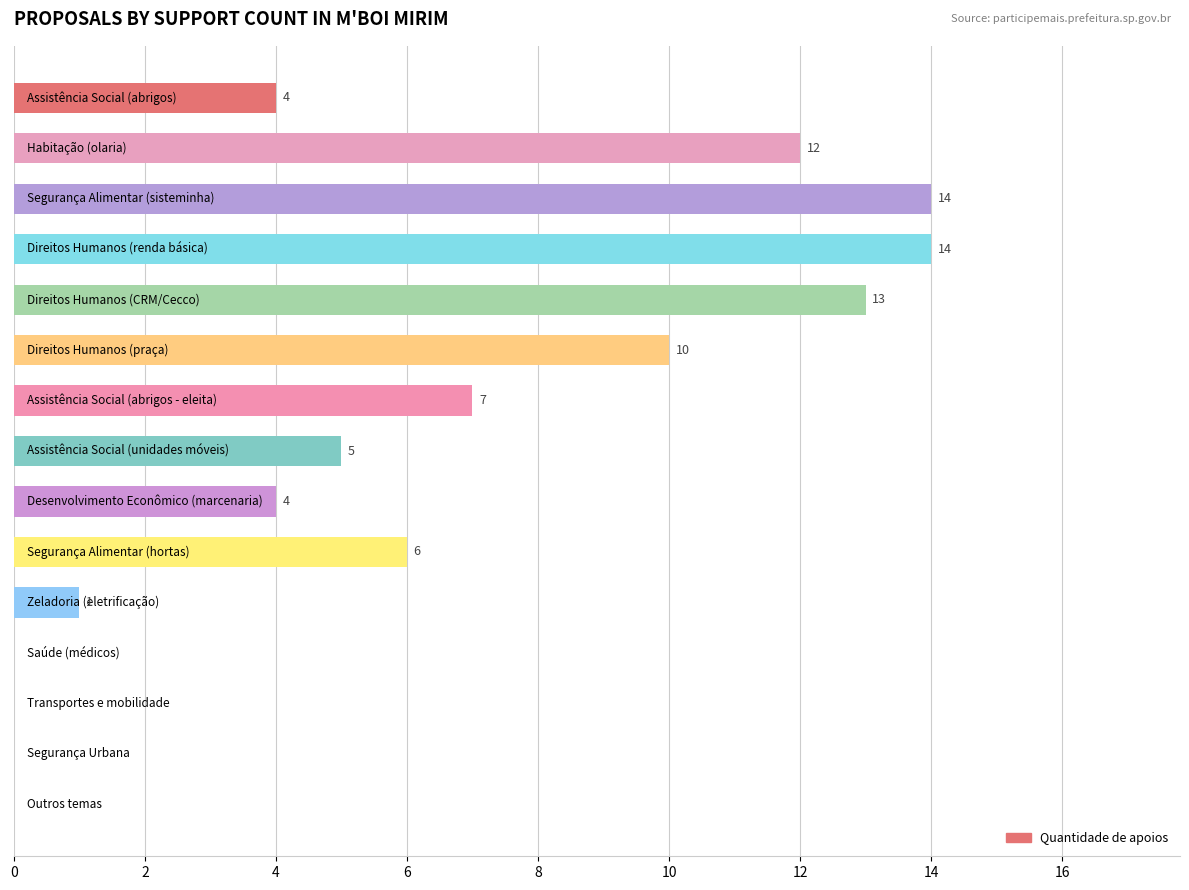

What is the maximum value shown in the chart?

14